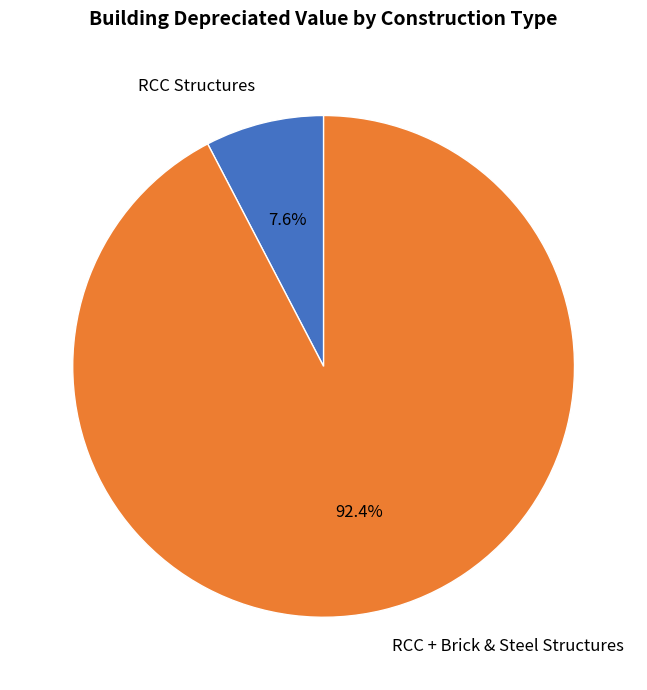

Combined, what portion of the pie is RCC Structures and RCC + Brick & Steel Structures?

100.0%